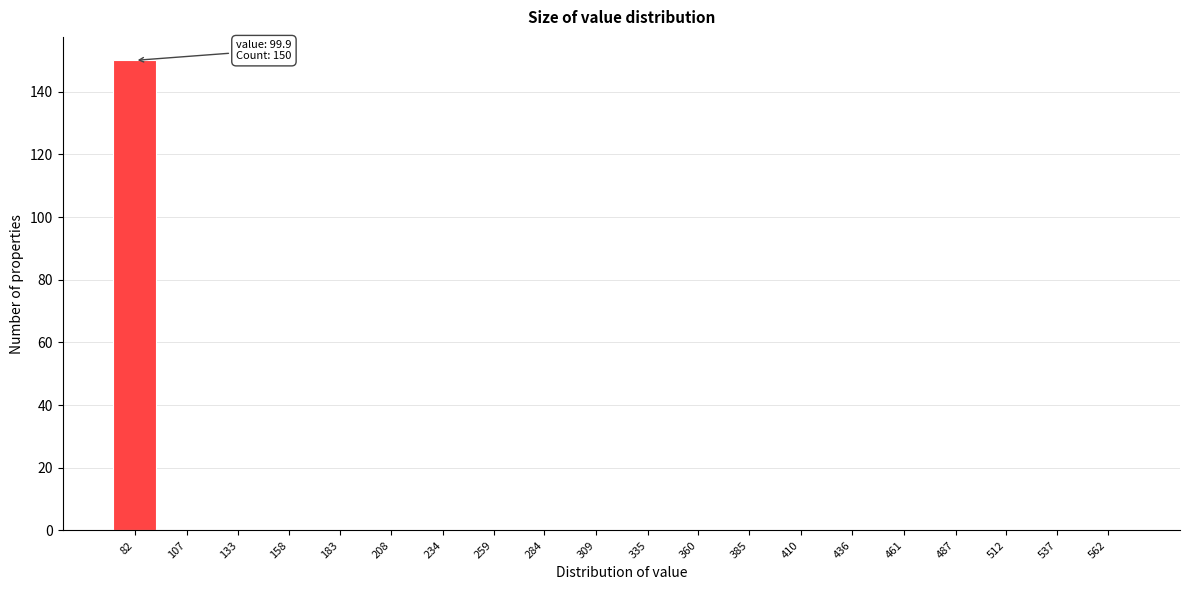

Reading left to right, extract all data points from this chart.

82=150	107=0	133=0	158=0	183=0	208=0	234=0	259=0	284=0	309=0	335=0	360=0	385=0	410=0	436=0	461=0	487=0	512=0	537=0	562=0